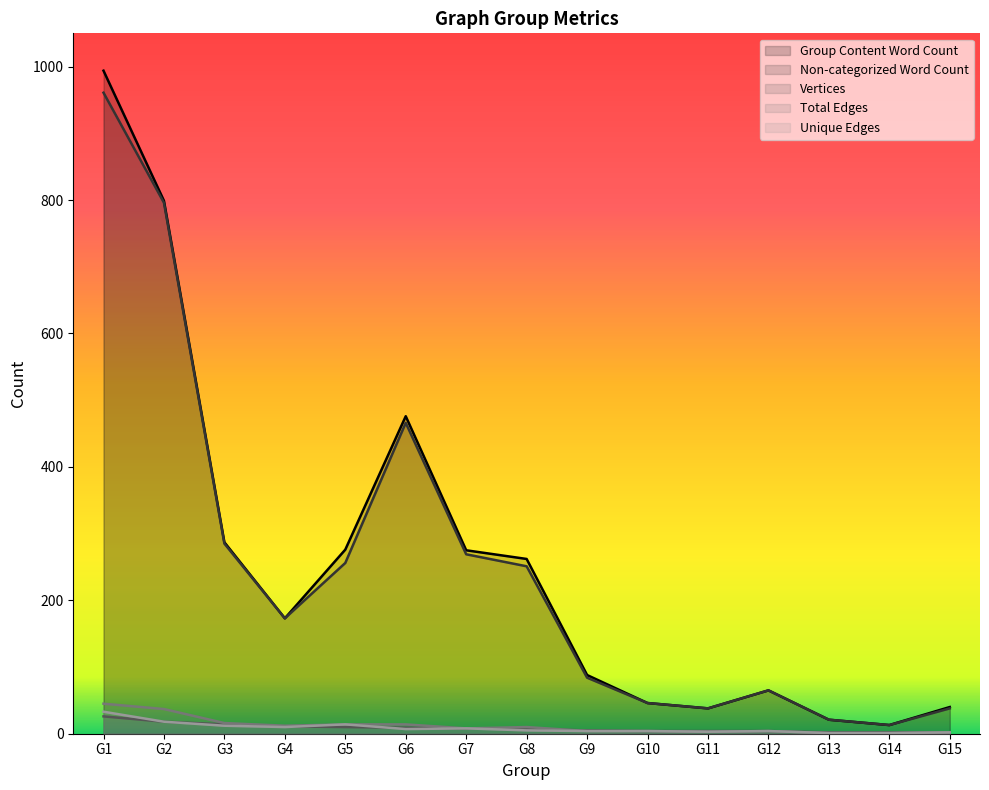

At which label is Unique Edges closest to 17?

G2